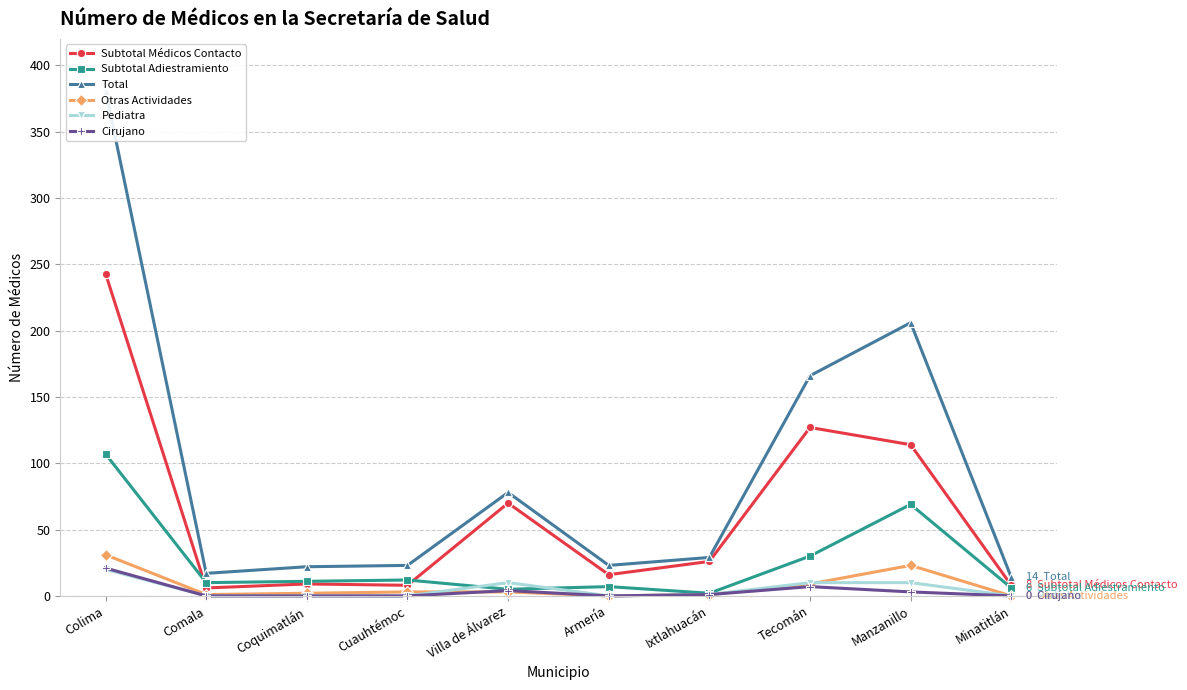

How many interior local peaks does the Pediatra series have?

1